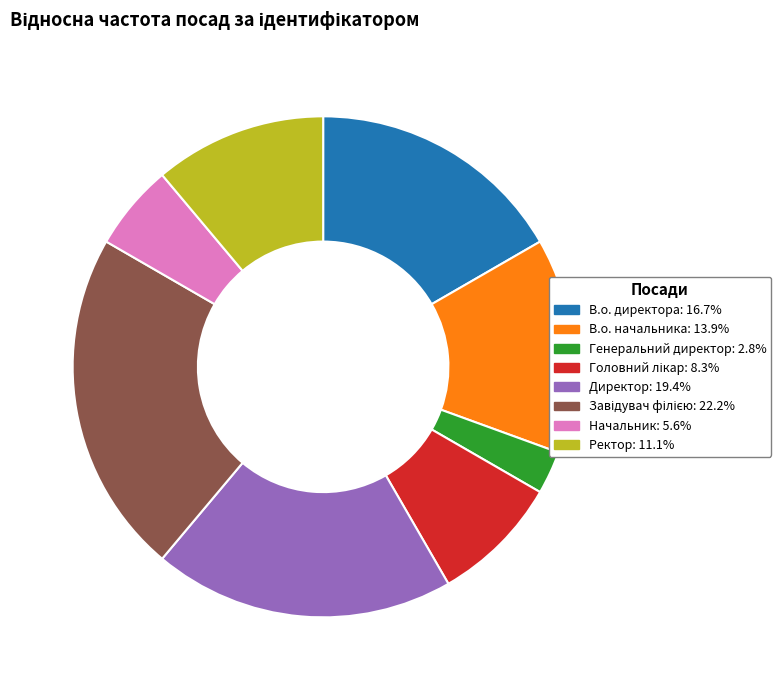

Is it true that В.о. начальника is 4% of the pie?

False